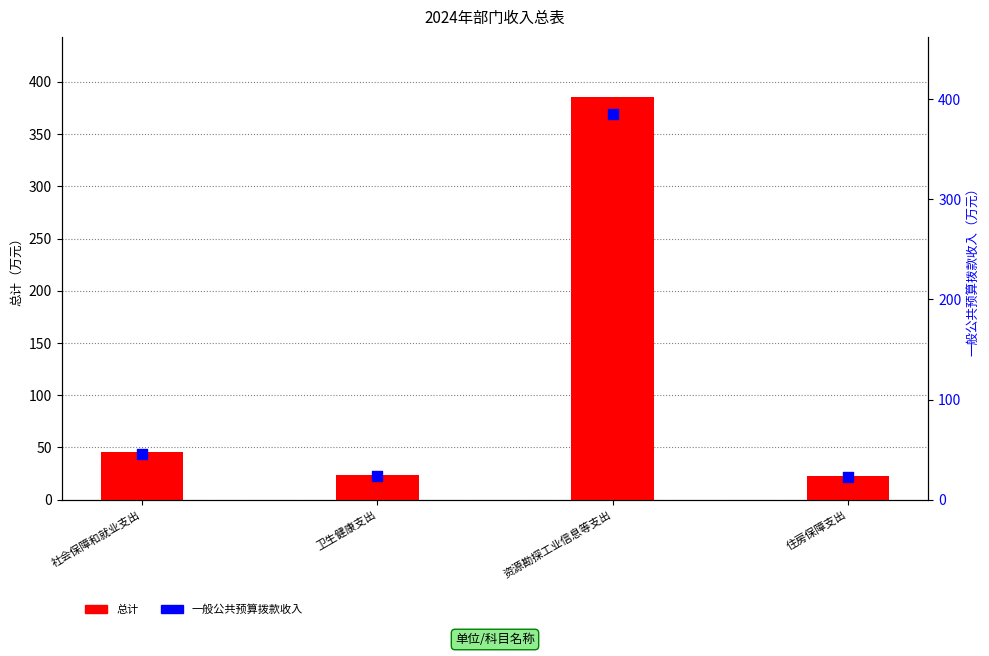

Which series reaches the maximum Y coordinate?

总计